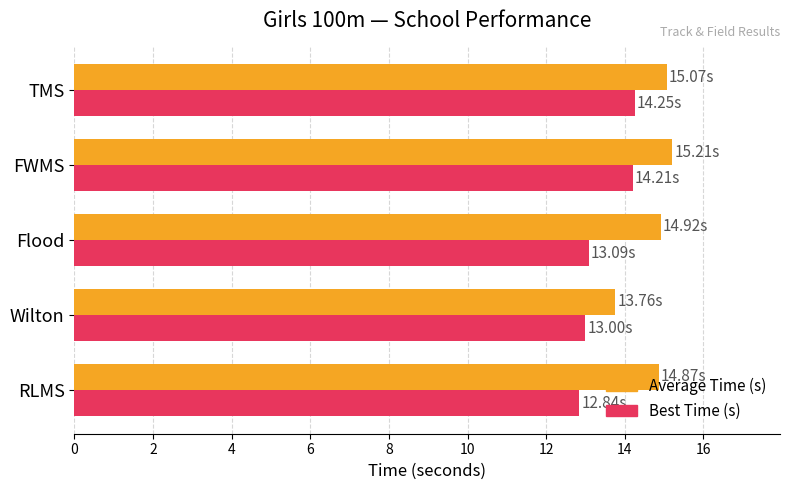

Rank the series at RLMS from highest to lowest value.

Average Time (s), Best Time (s)